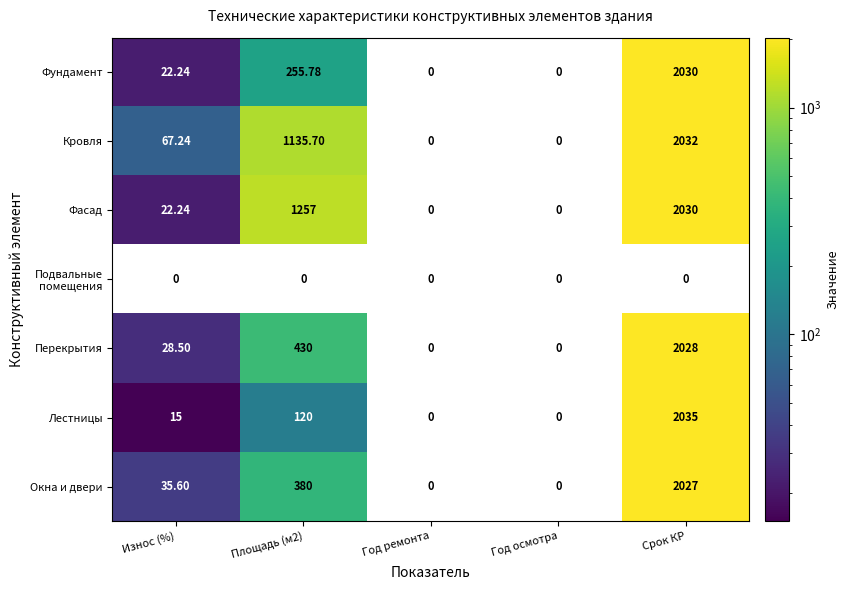

At how many categories does at least one series exceed 738?

2